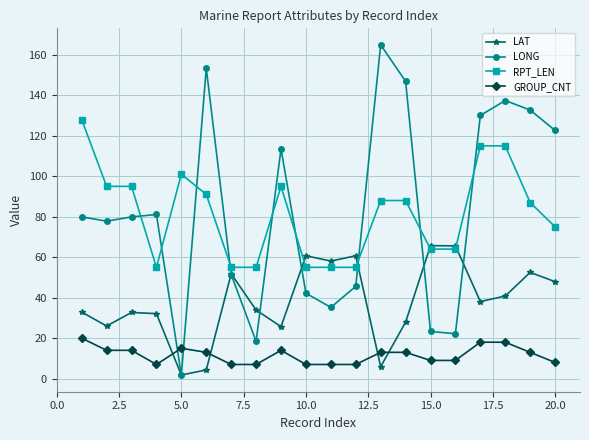

What is the maximum value shown in the chart?

164.9